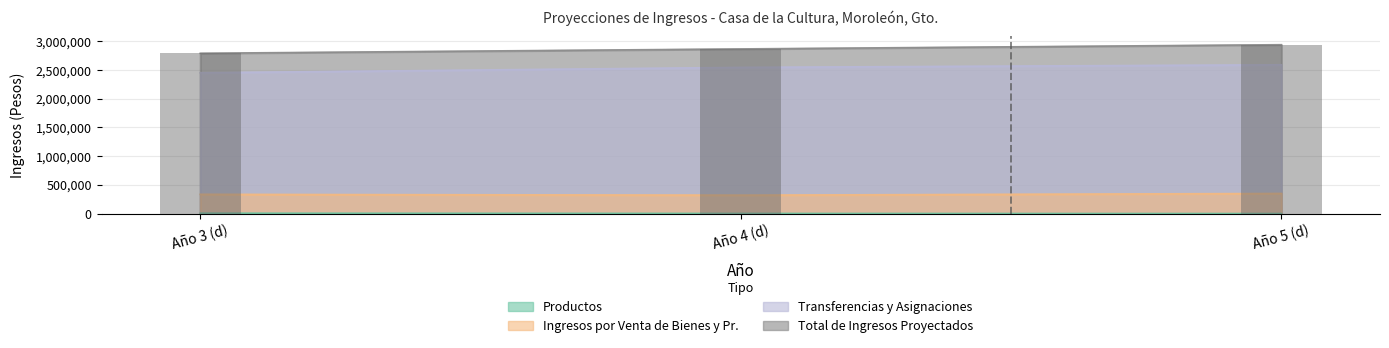

At Año 5 (d), list the series in order from smallest to largest.

Productos, Ingresos por Venta de Bienes y Pr., Transferencias y Asignaciones, Total de Ingresos Proyectados